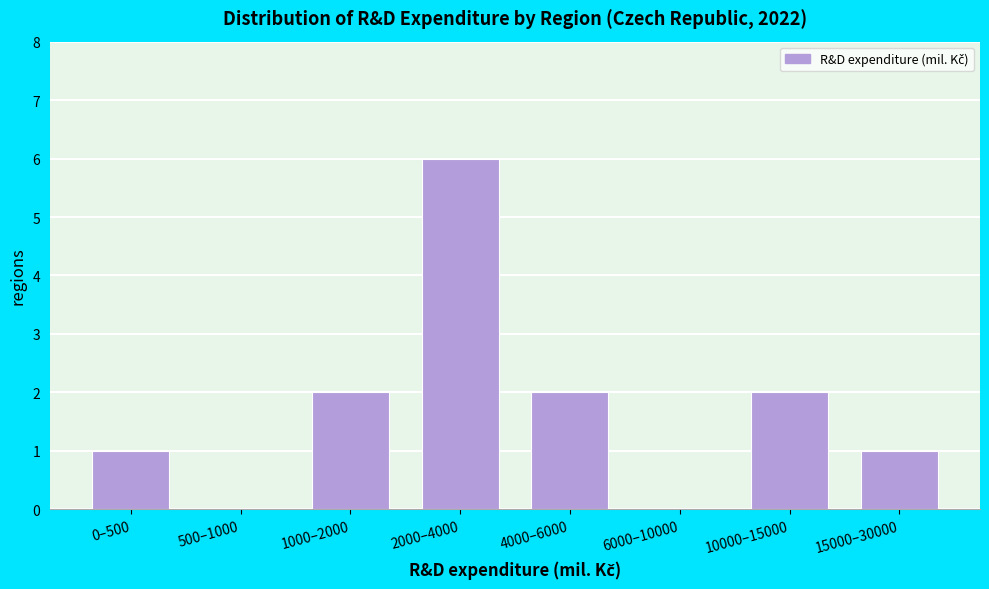

Reading left to right, list all the values displayed in this chart.

0–500=1	500–1000=0	1000–2000=2	2000–4000=6	4000–6000=2	6000–10000=0	10000–15000=2	15000–30000=1